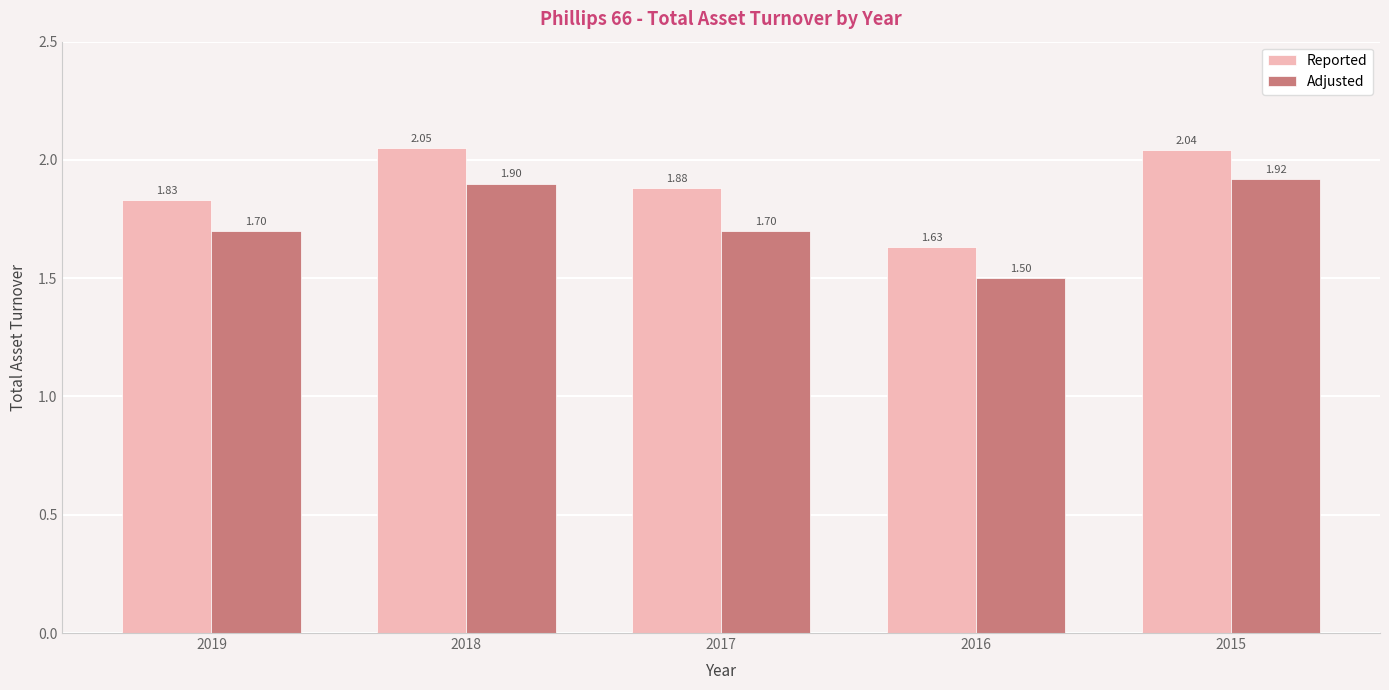

What is the difference between the Adjusted values at 2017 and 2018?

0.2